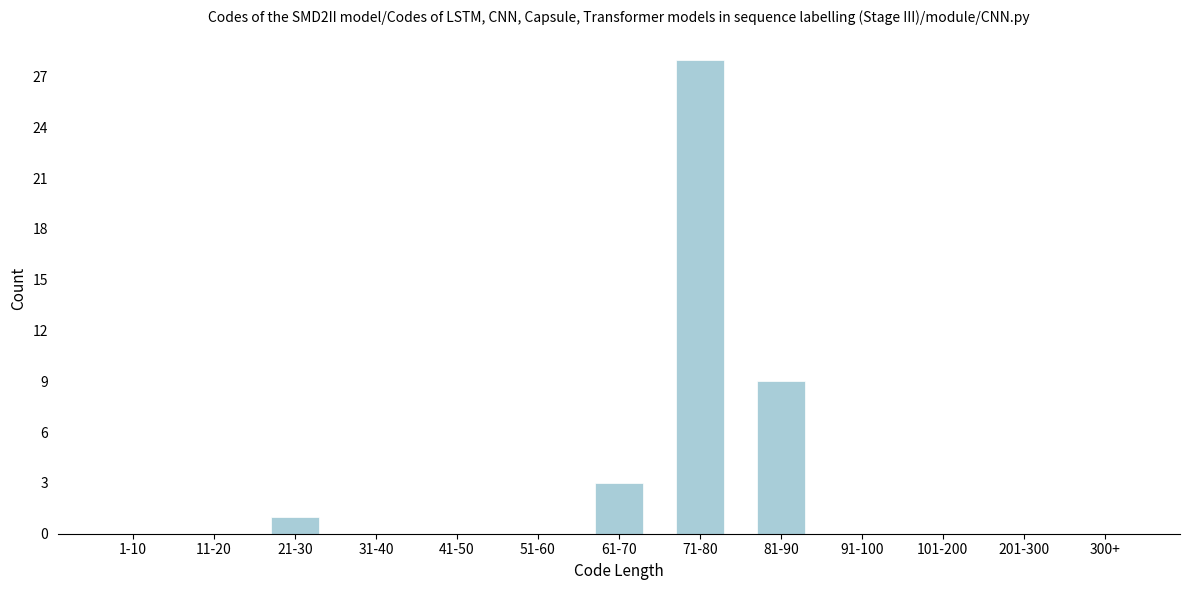

Reading right to left, list all the values displayed in this chart.

300+=0	201-300=0	101-200=0	91-100=0	81-90=9	71-80=28	61-70=3	51-60=0	41-50=0	31-40=0	21-30=1	11-20=0	1-10=0